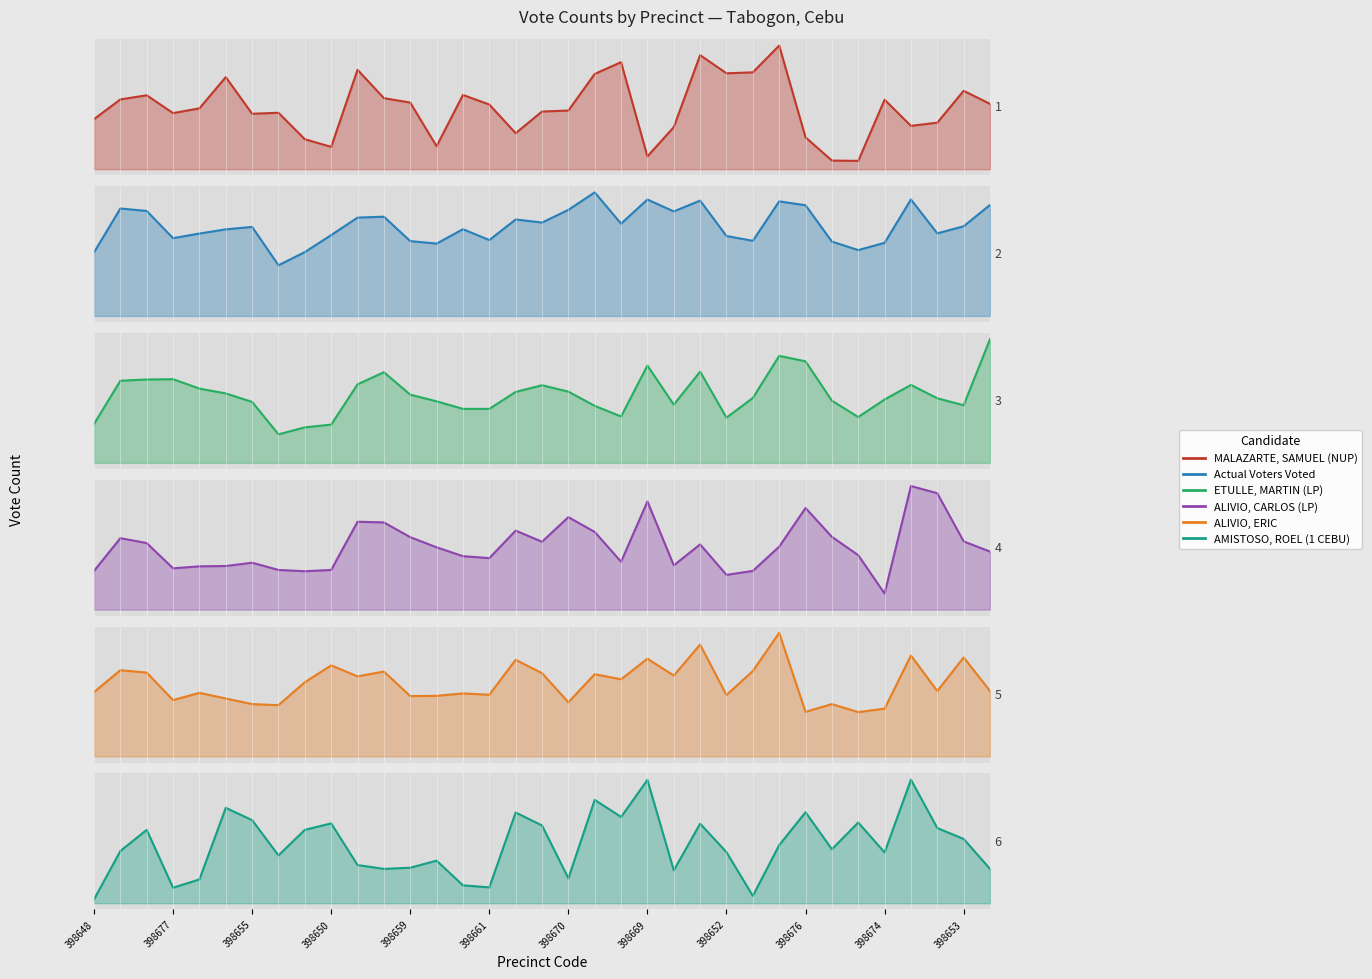

True or false: AMISTOSO, ROEL (1 CEBU) and Actual Voters Voted intersect in this chart.

False